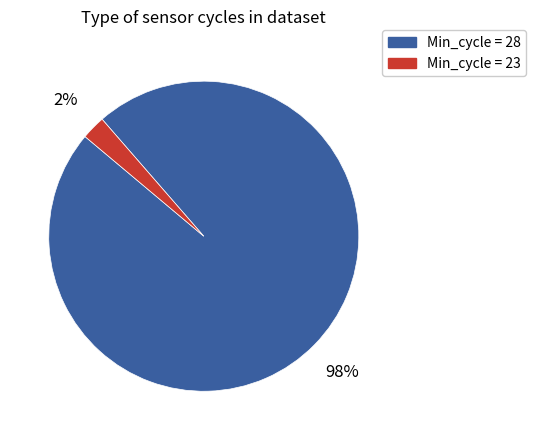

Which has a higher value, Min_cycle = 23 or Min_cycle = 28?

Min_cycle = 28